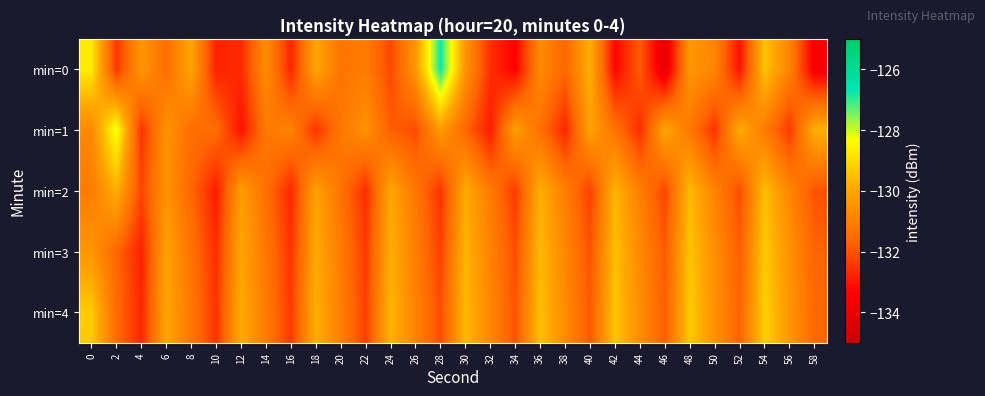

What is the difference between the highest and lowest values at 8?

1.6